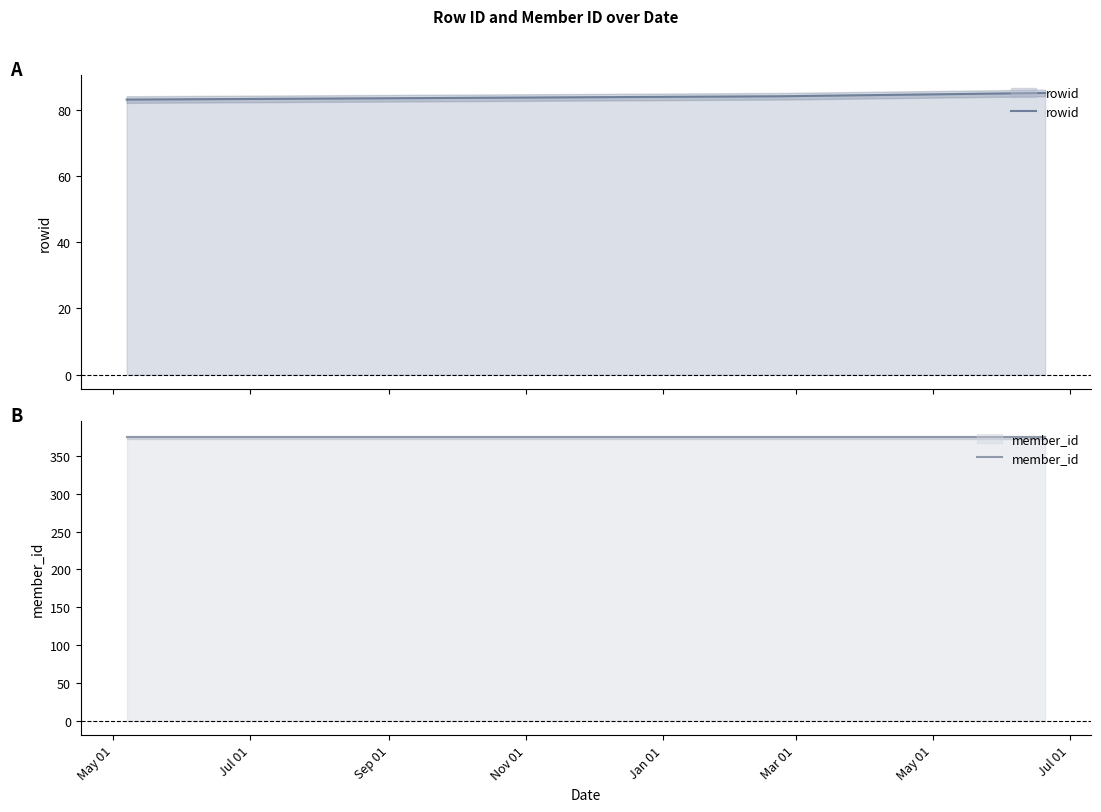

What is the label of the 3rd point from the left?

Sep 01